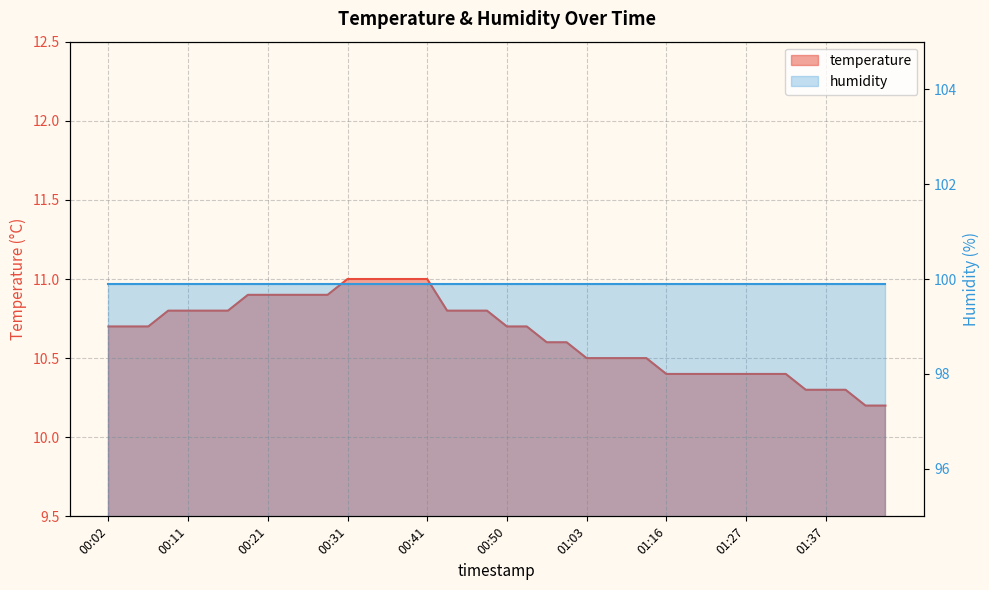

At which category does the chart reach its minimum across all series?

01:42